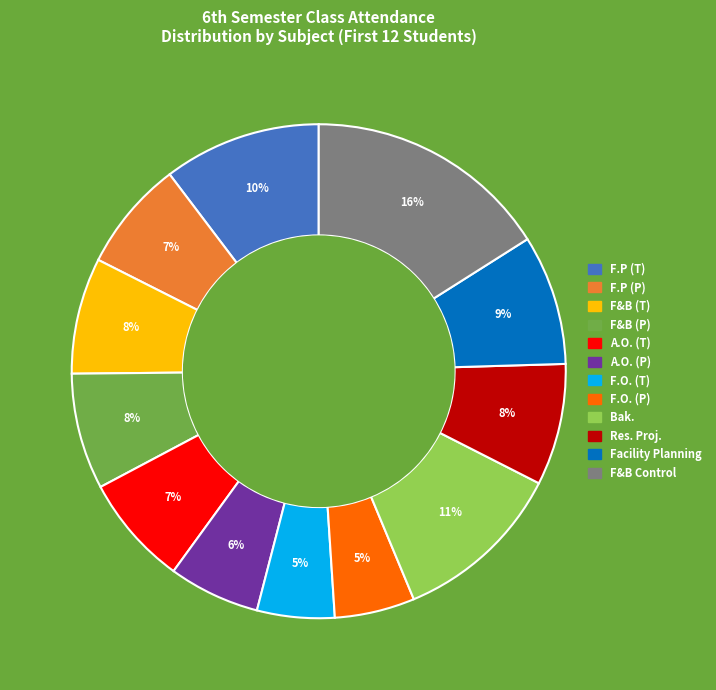

Between F.P (P) and Facility Planning, which is larger?

Facility Planning